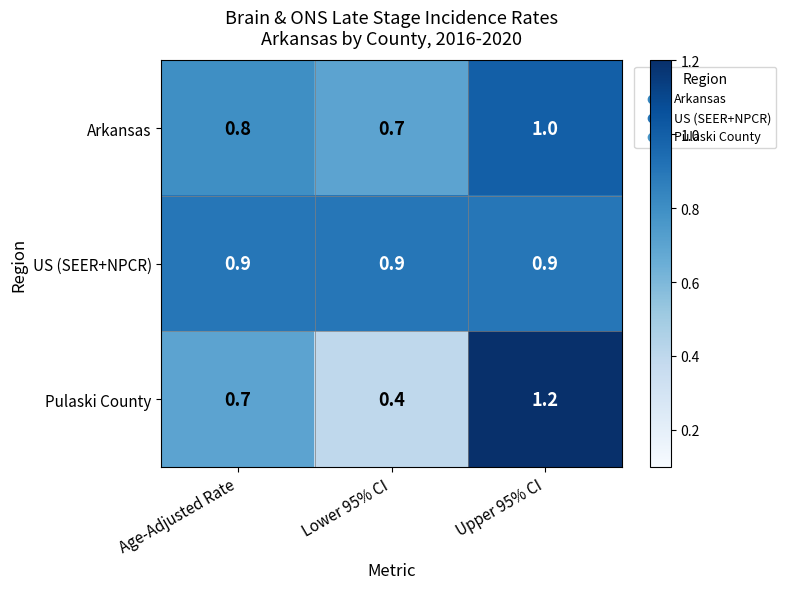

At which label is Arkansas closest to 0?

Lower 95% CI